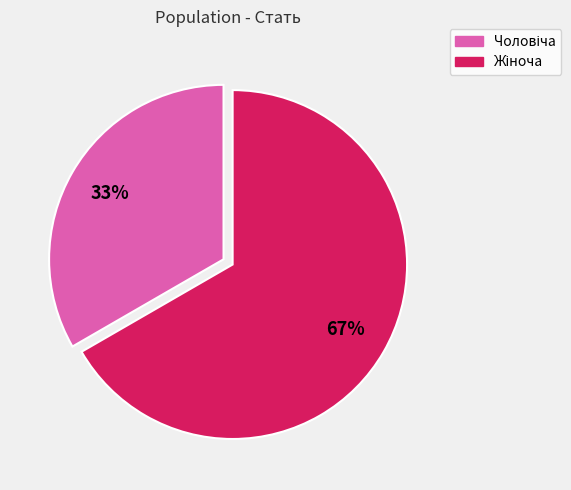

Is there any slice that represents more than half of the pie?

Yes